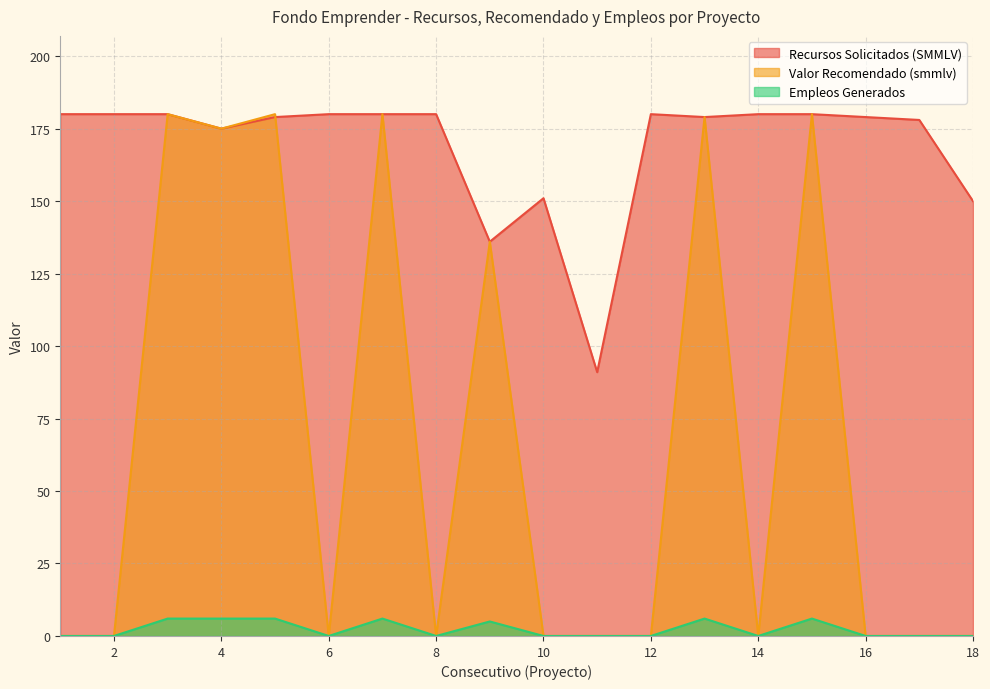

What is the value of the Recursos Solicitados (SMMLV) point at the 18th from the left?

150